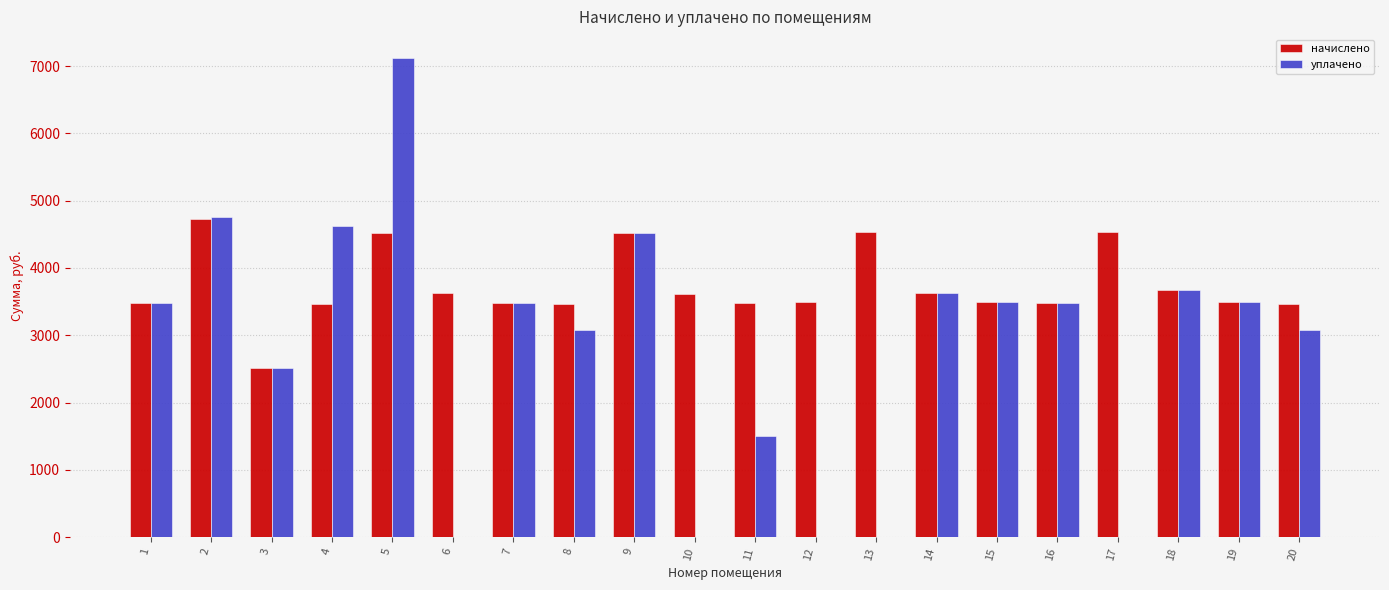

True or false: уплачено has a value of 3481.0 at 7.

True